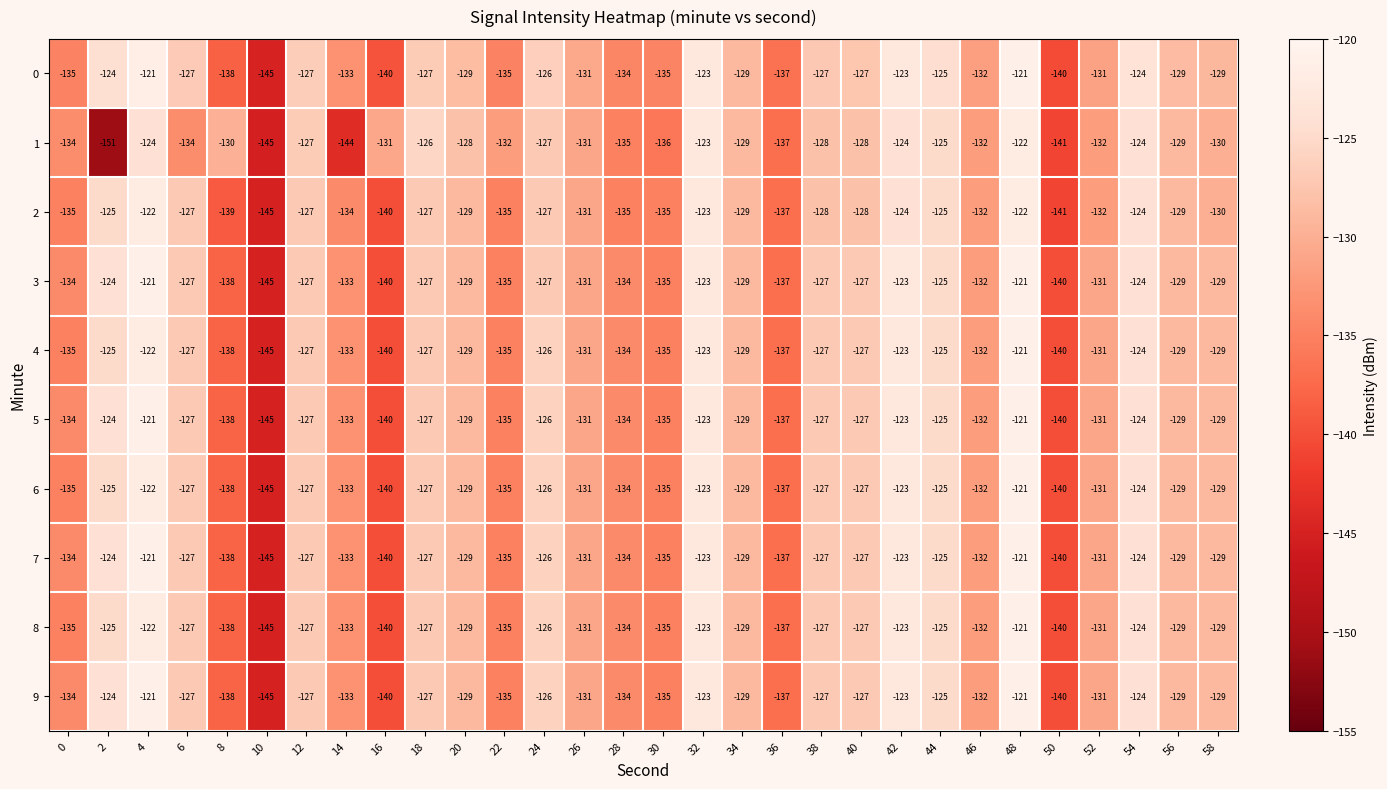

What is the total value across all series at 42?

-1232